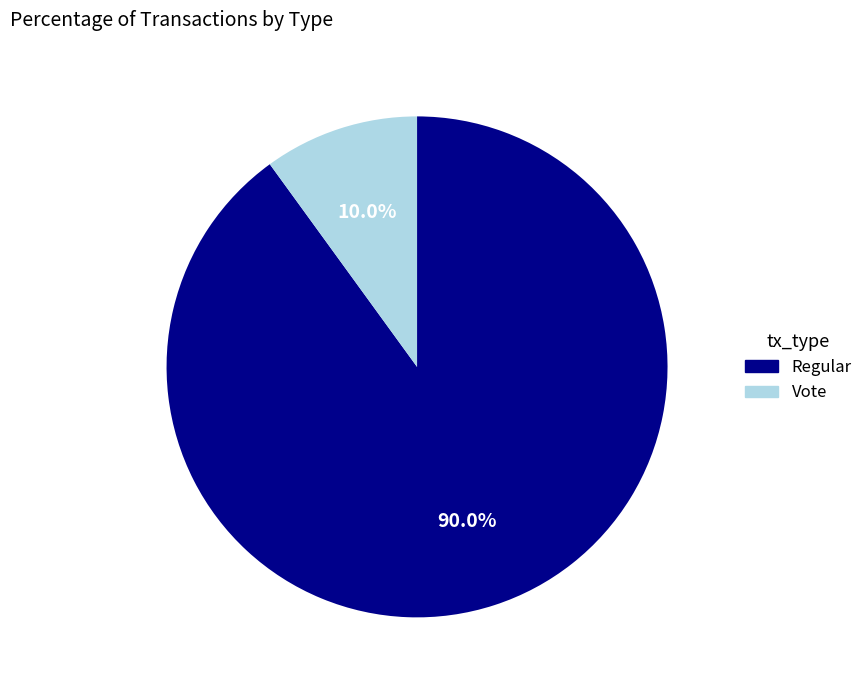

To the nearest percent, what is the difference between the Regular and Vote slice percentages?

80%